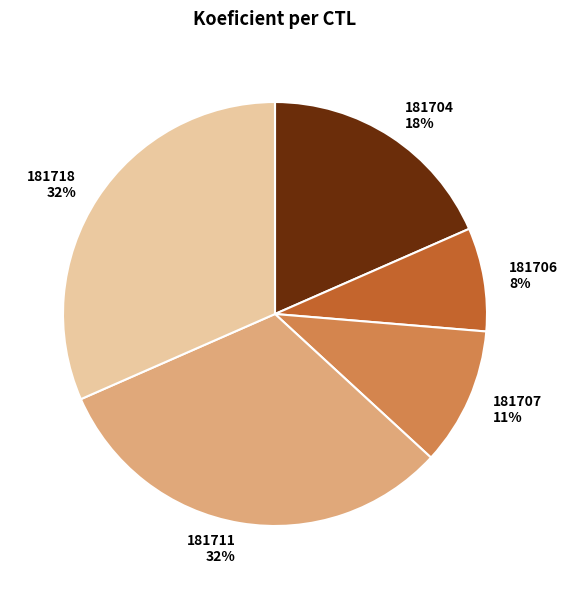

How many segments does this pie chart have?

5